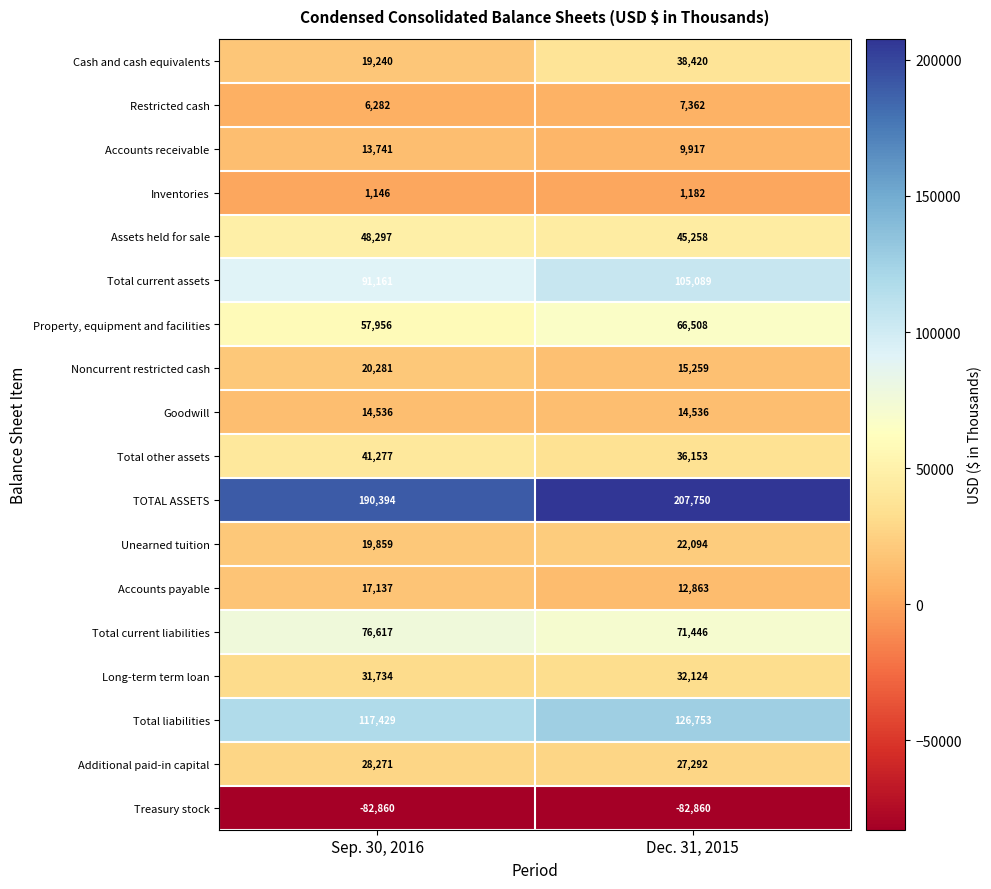

The value of Noncurrent restricted cash at Dec. 31, 2015 is 25655. True or false?

False